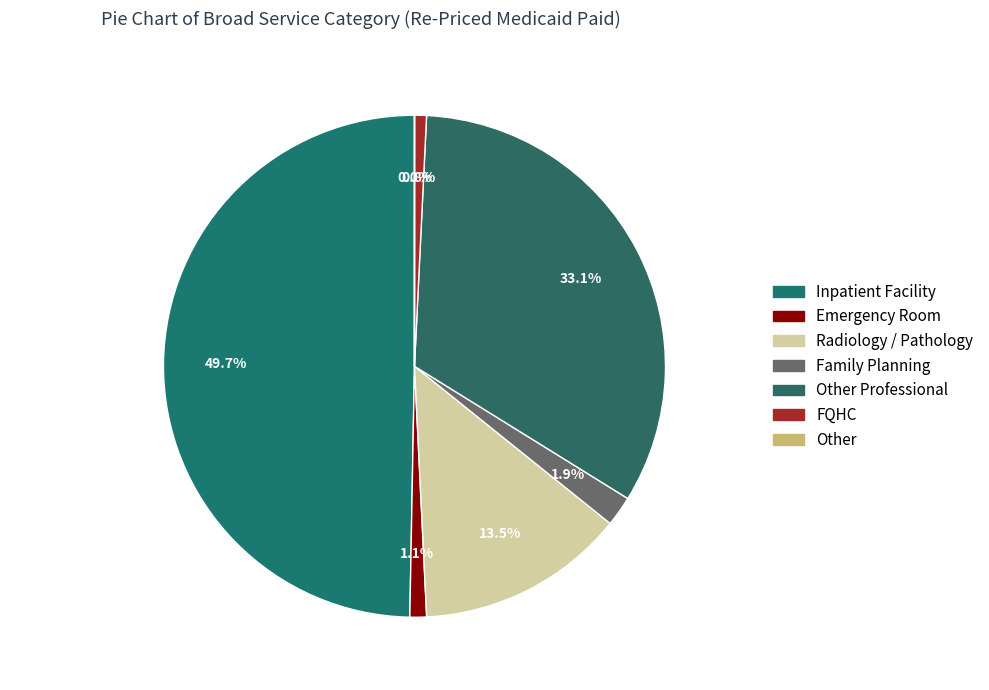

Which category has the biggest portion of the pie?

Inpatient Facility